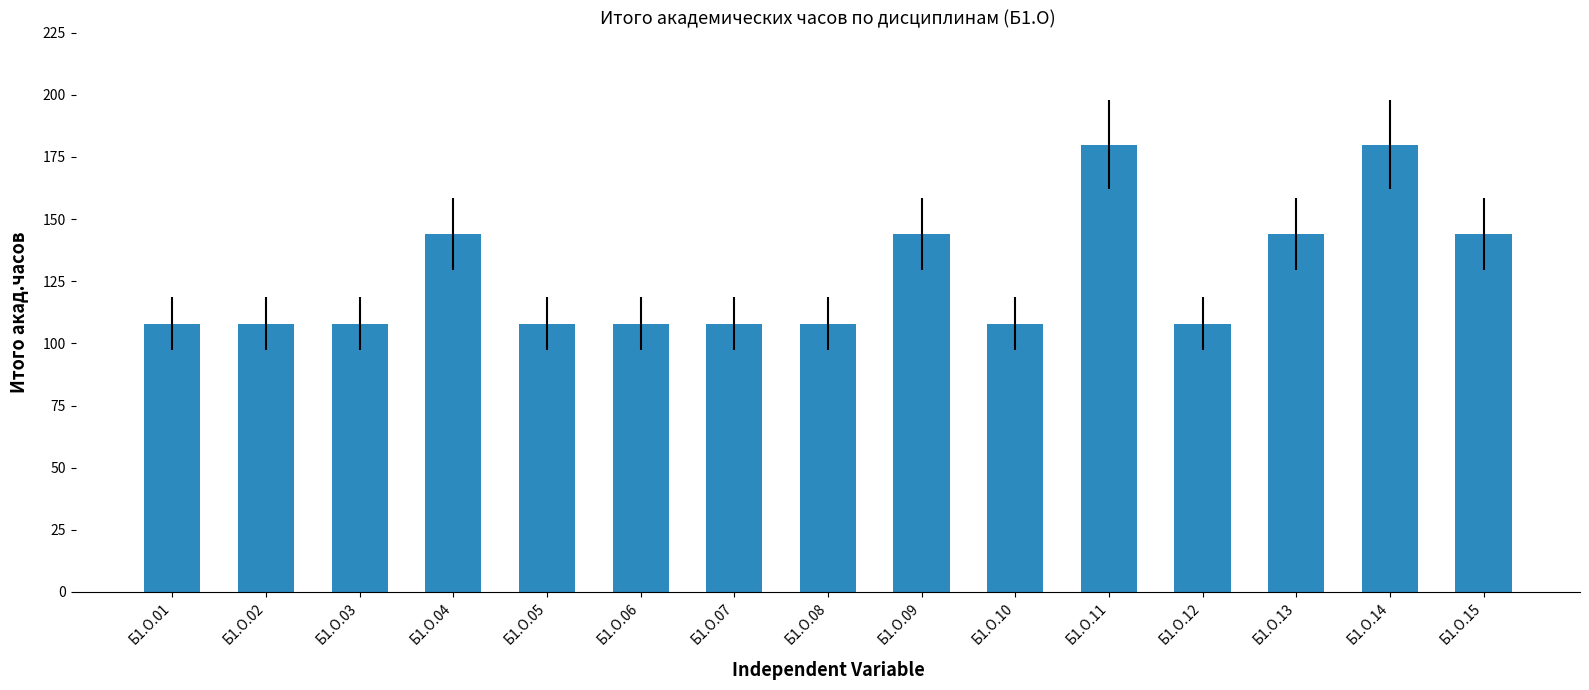

What is the difference between the maximum and second lowest values?

72